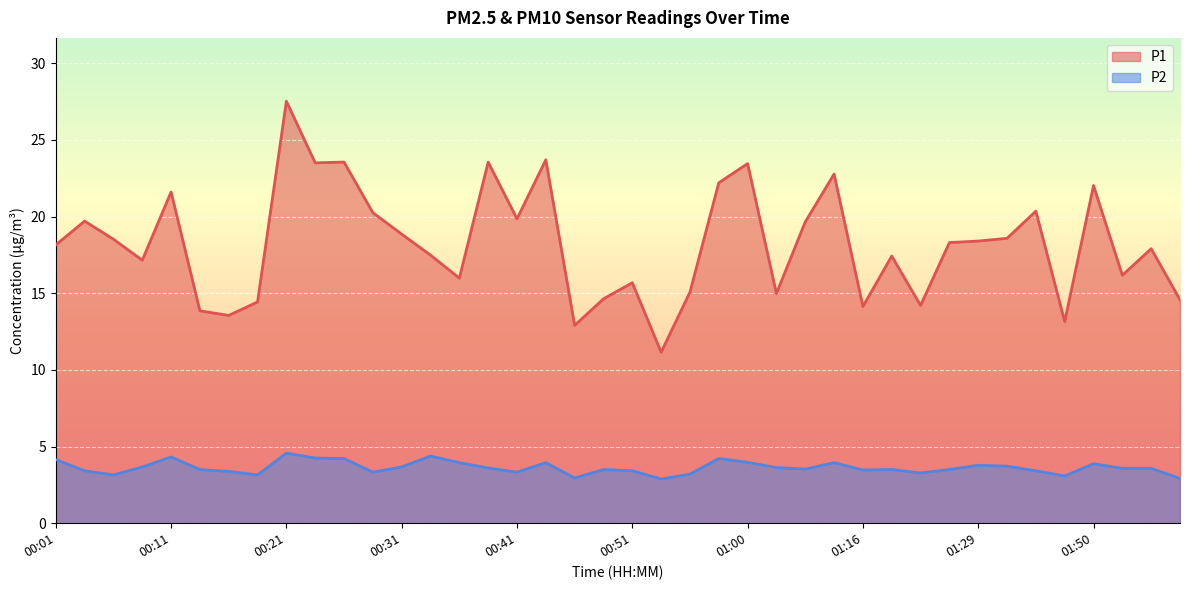

How many interior local valleys does the P2 series have?

10